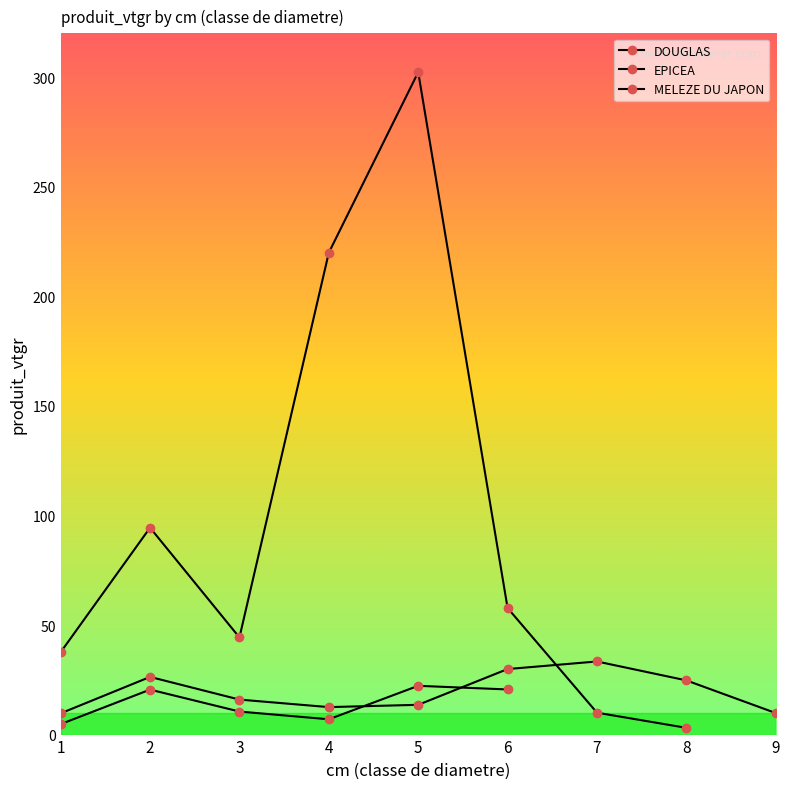

Is this an area chart (filled region under the line)?

No